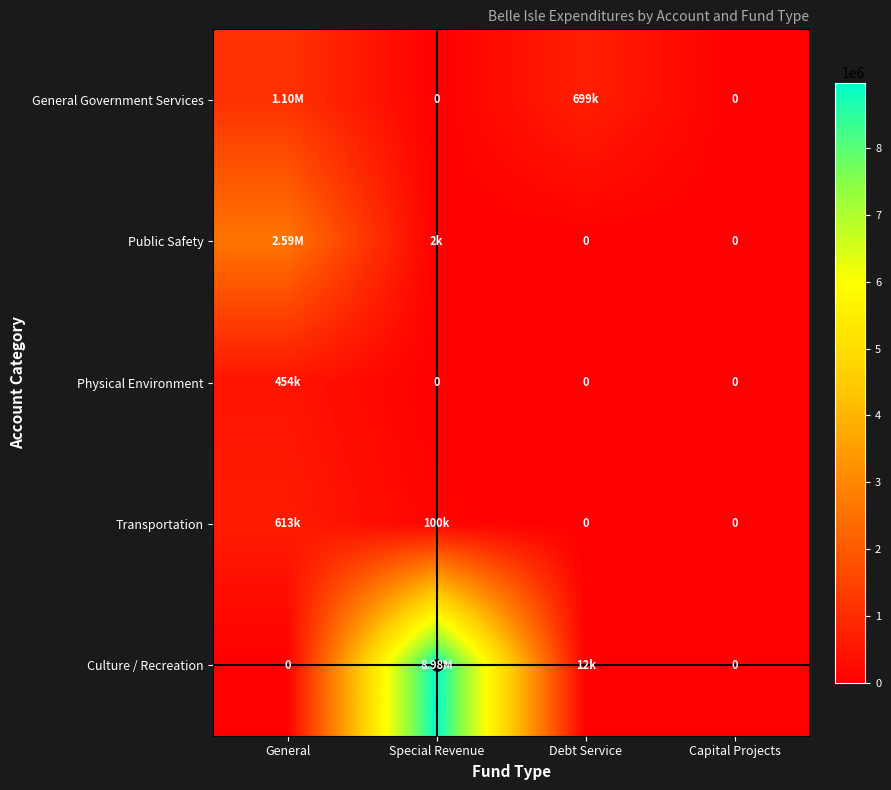

Where does the General Government Services series first go above 698526?

General